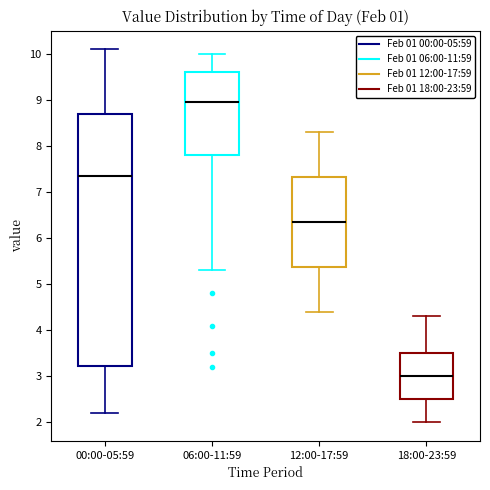

Which box is the tallest, from its lower edge to its upper edge?

00:00-05:59